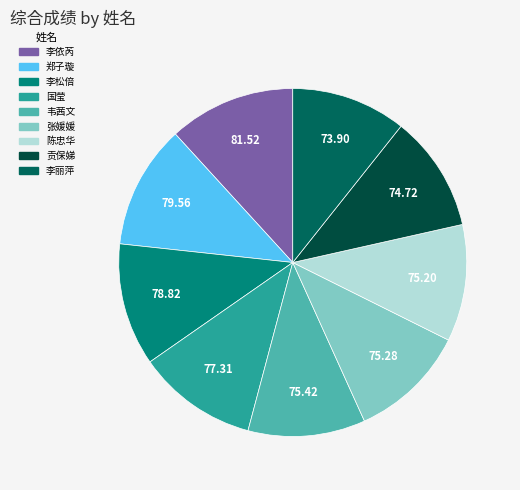

What percentage is the 李松倍 slice, to the nearest percent?

11%